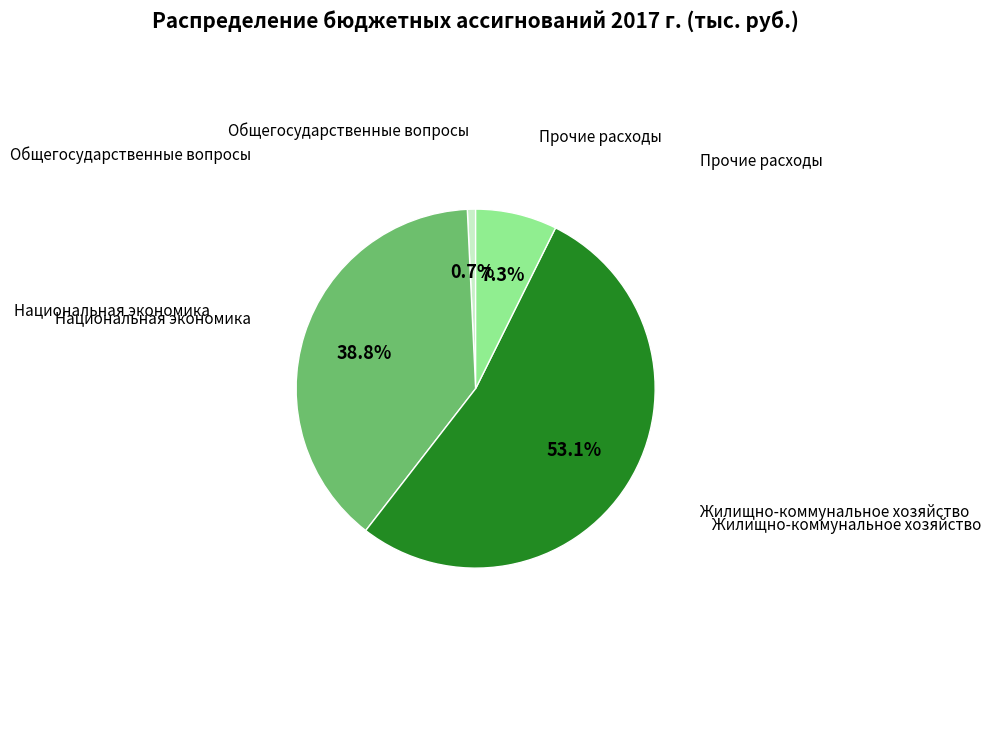

Is there any slice that represents more than half of the pie?

Yes